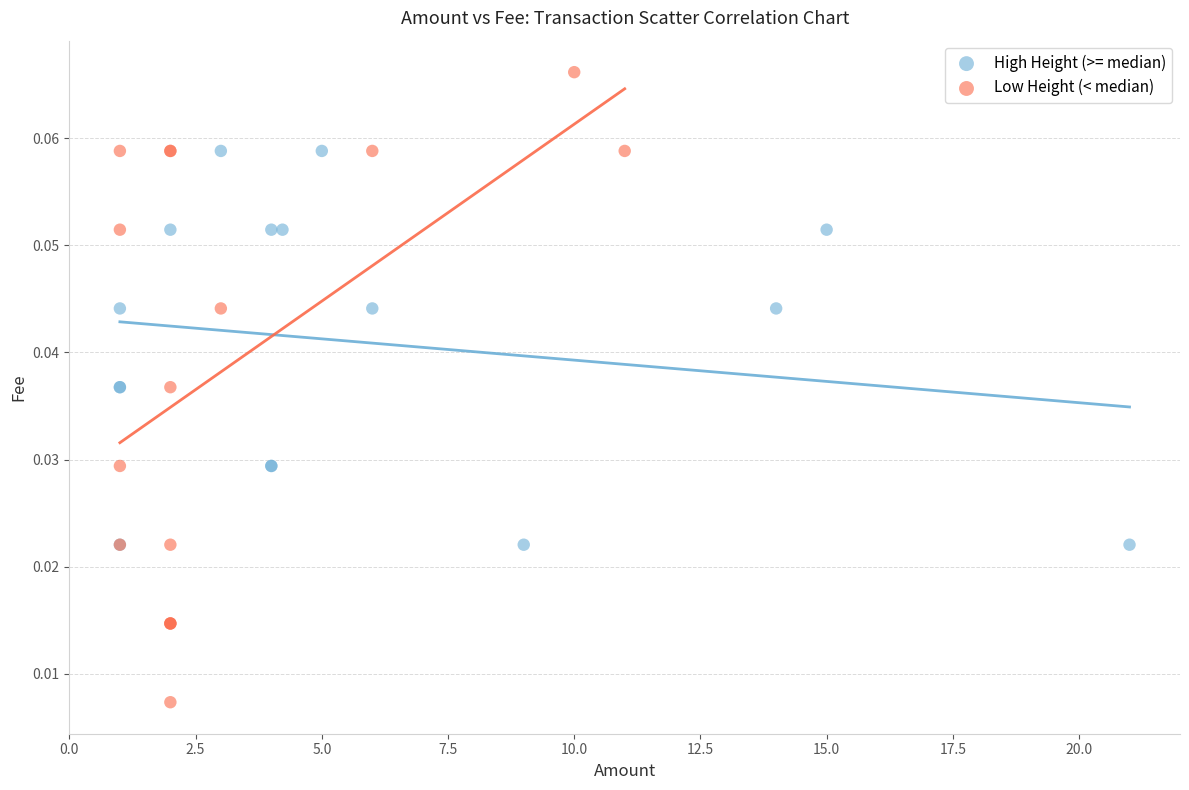

Which series has the widest spread of Y values?

Low Height (< median)